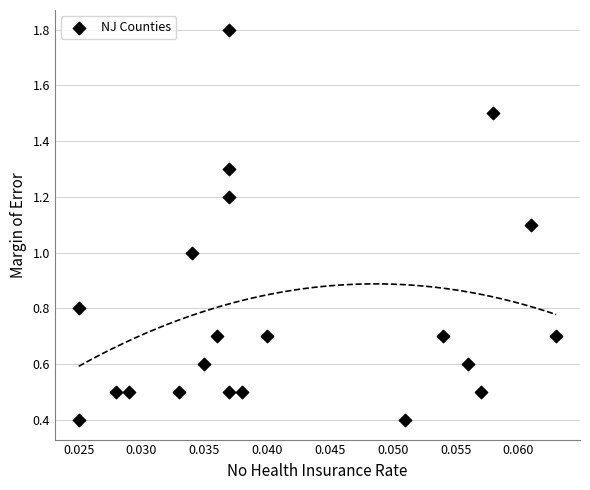

What is the range of Y values (max minus min)?

1.4